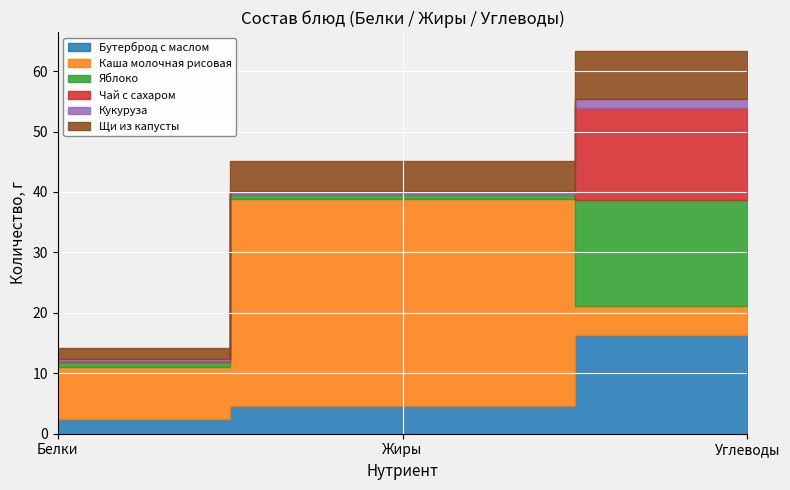

Rank the series by their maximum value, from lowest to highest.

Кукуруза, Щи из капусты, Чай с сахаром, Бутерброд с маслом, Яблоко, Каша молочная рисовая